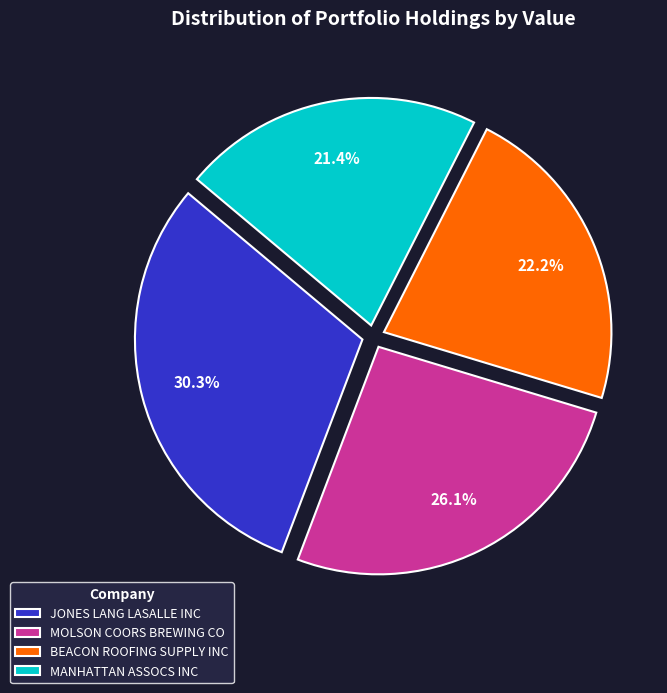

To the nearest percent, what is the difference between the largest and smallest slice percentages?

9%